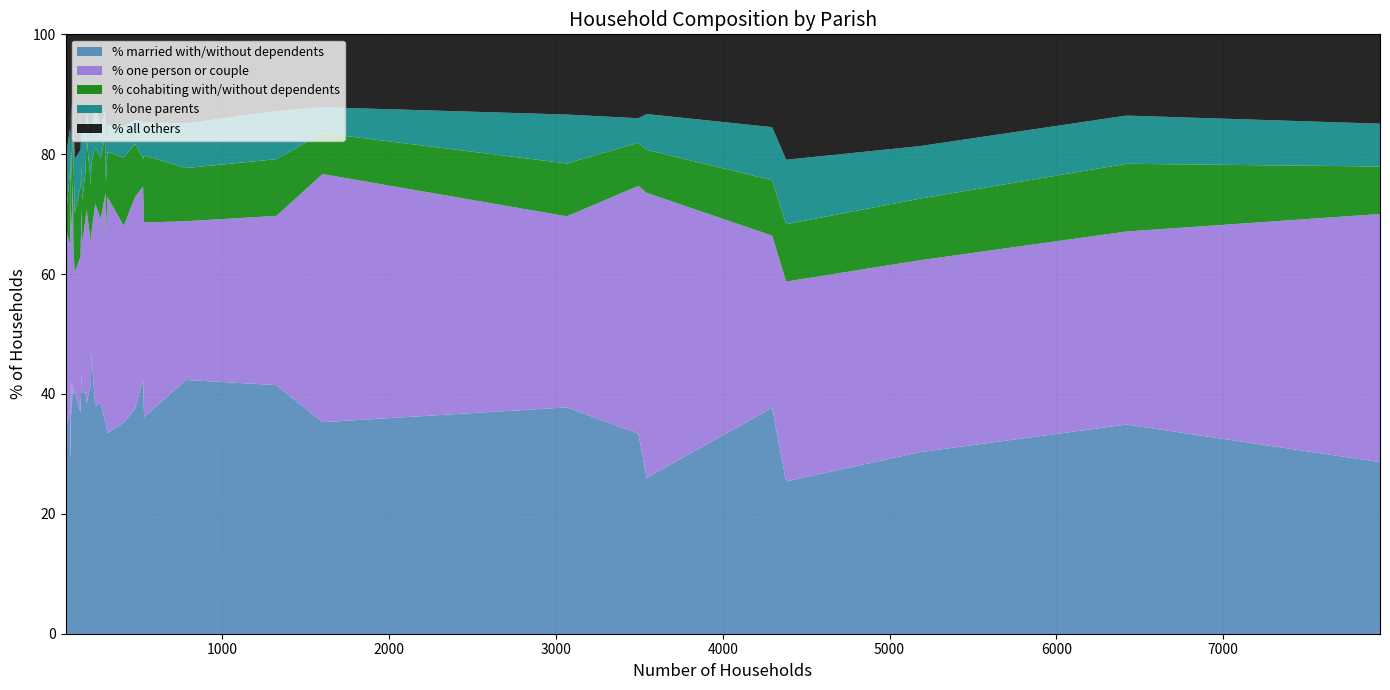

What position from the left is Glanvilles Wootton?

38